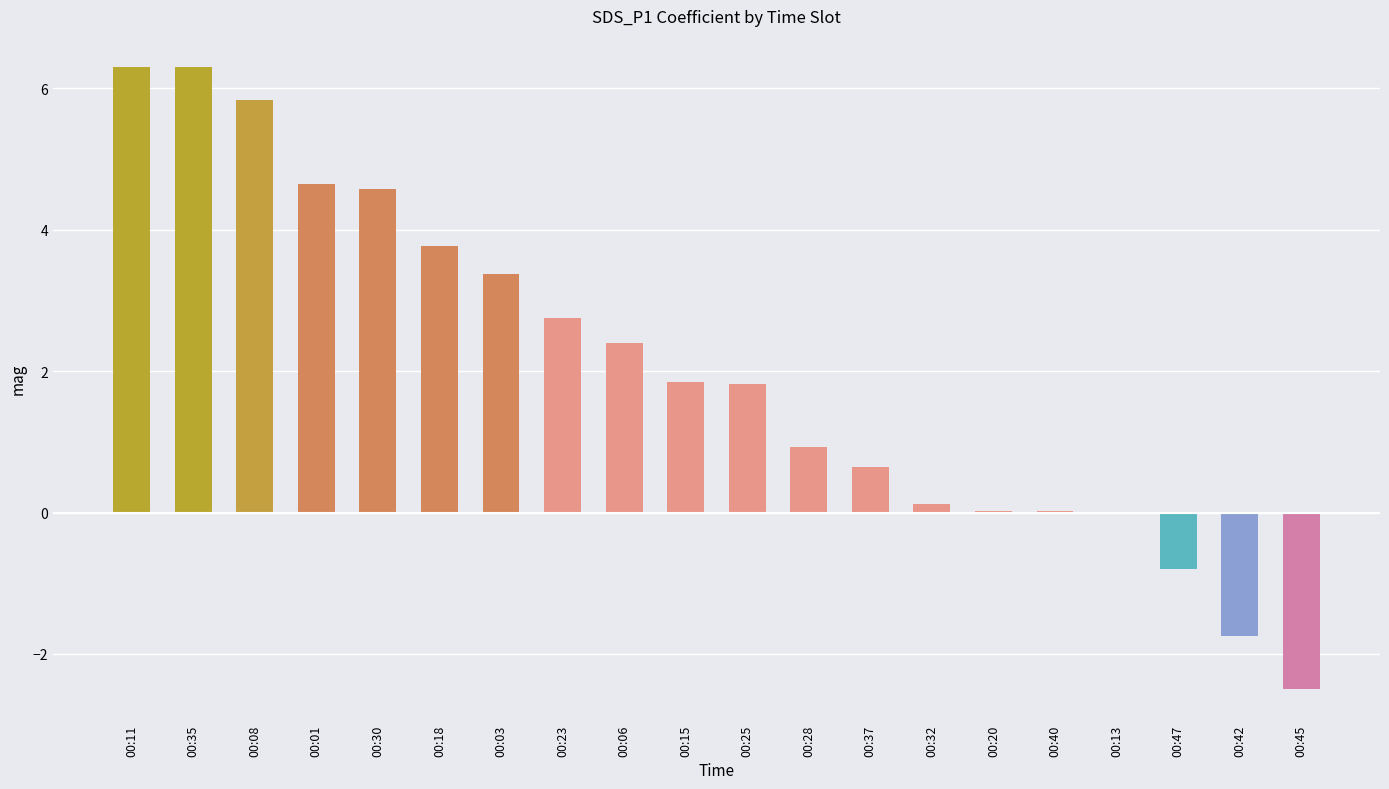

What is the greatest value displayed?

6.3